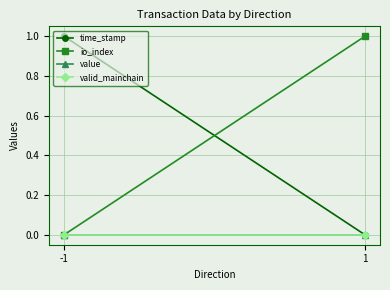

List the series in order of their peak value, highest first.

time_stamp, io_index, value, valid_mainchain